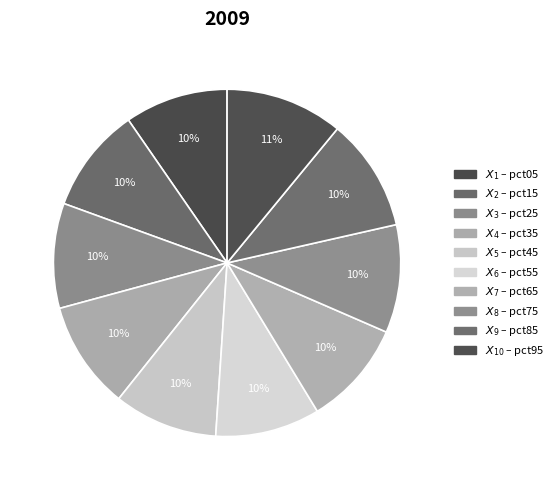

How many segments does this pie chart have?

10